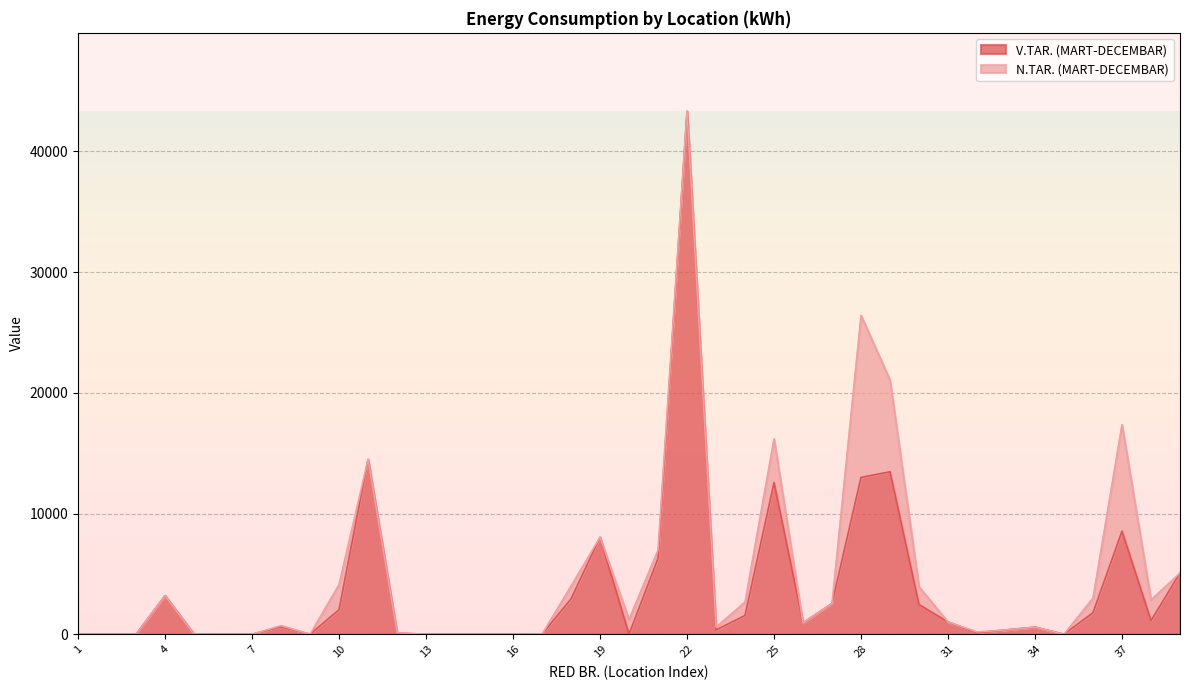

Count the number of values greater than 621.

19